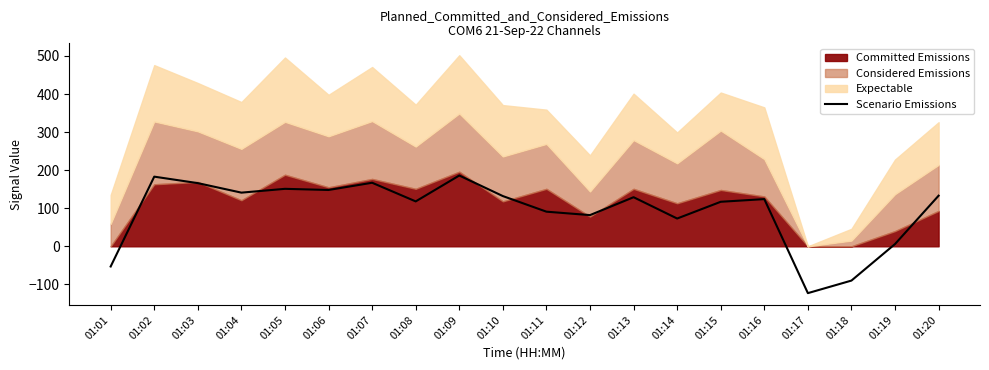

How many positive values are there?

17